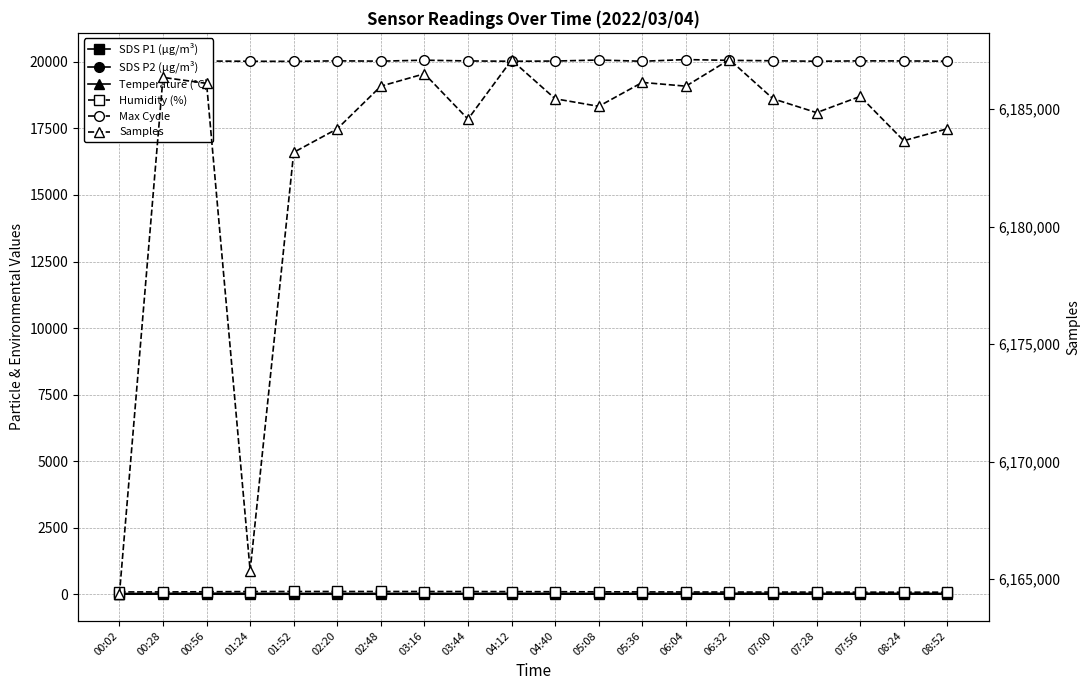

Between 02:20 and 04:40, which is larger?

04:40